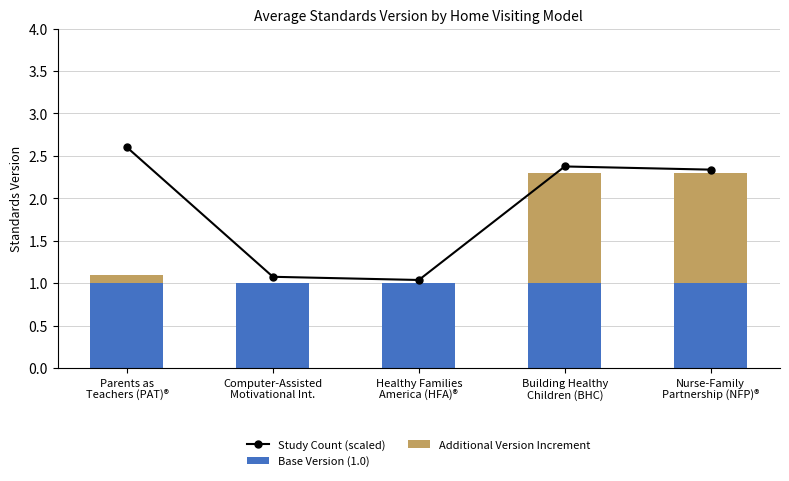

Where is Base Version (1.0) nearest to the value 1?

Parents as
Teachers (PAT)®